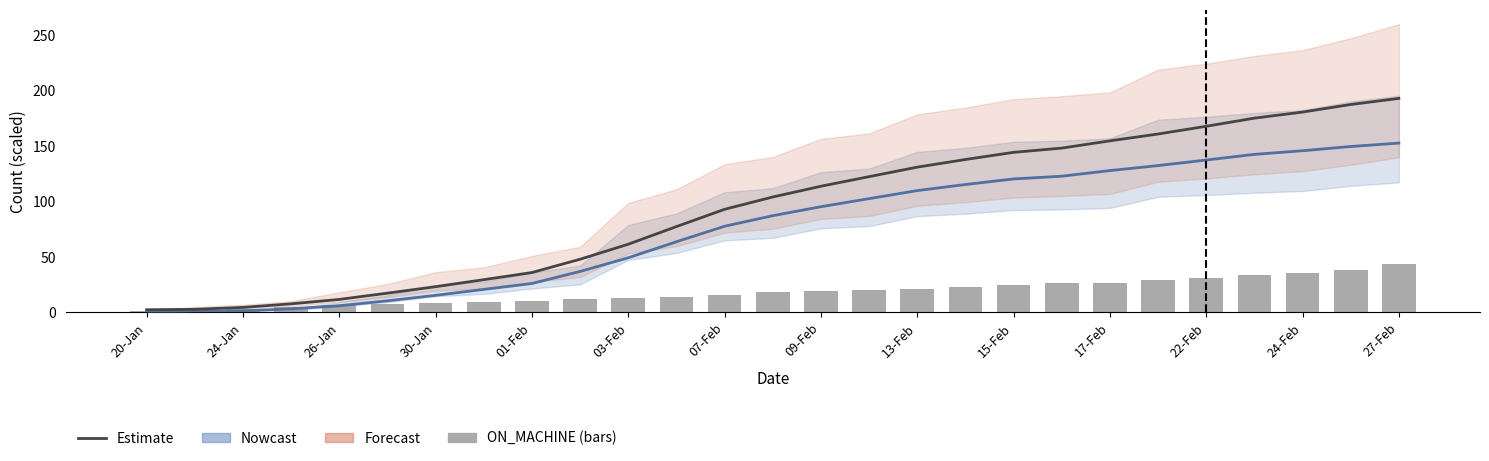

What position from the left is 24-Jan?

3